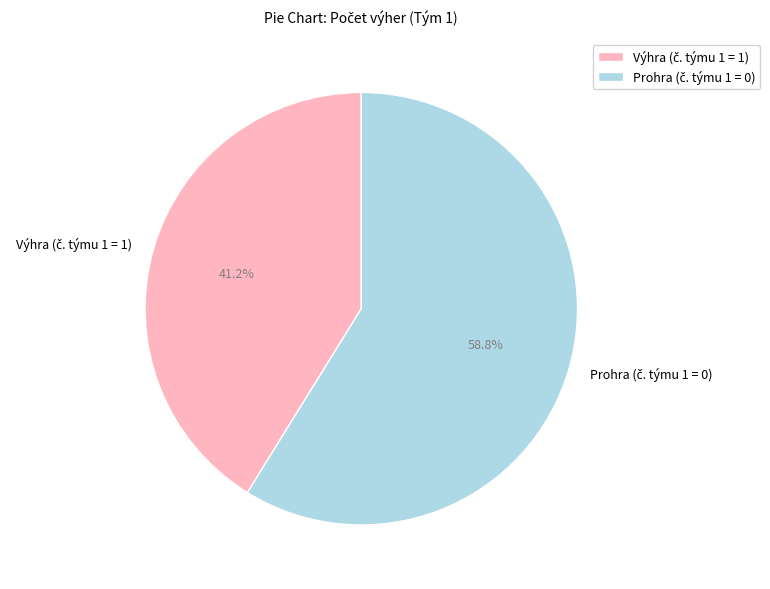

To the nearest percent, what is the average slice percentage?

50%